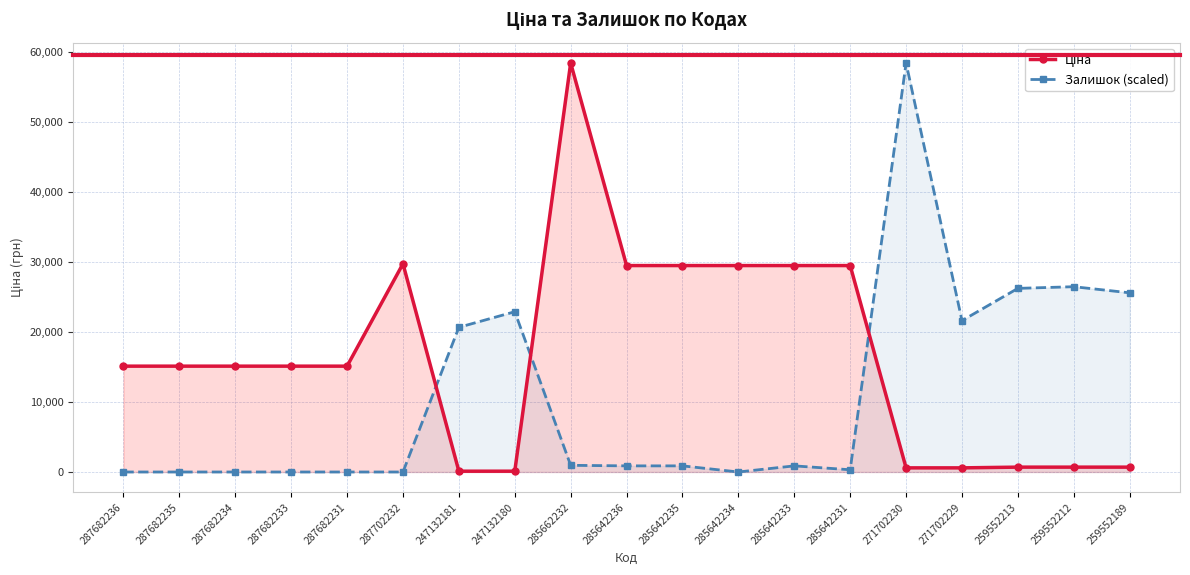

At 287682235, list the series in order from largest to smallest.

Ціна, Залишок (scaled)